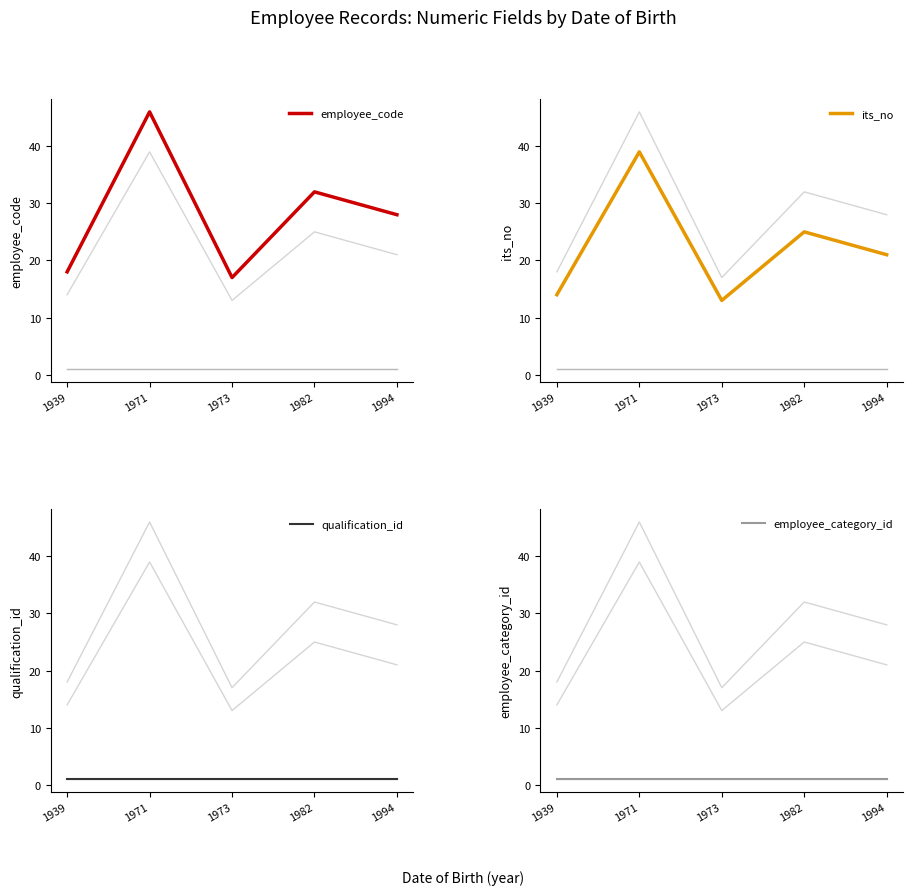

What are all the series names shown in the legend?

employee_code, its_no, qualification_id, employee_category_id